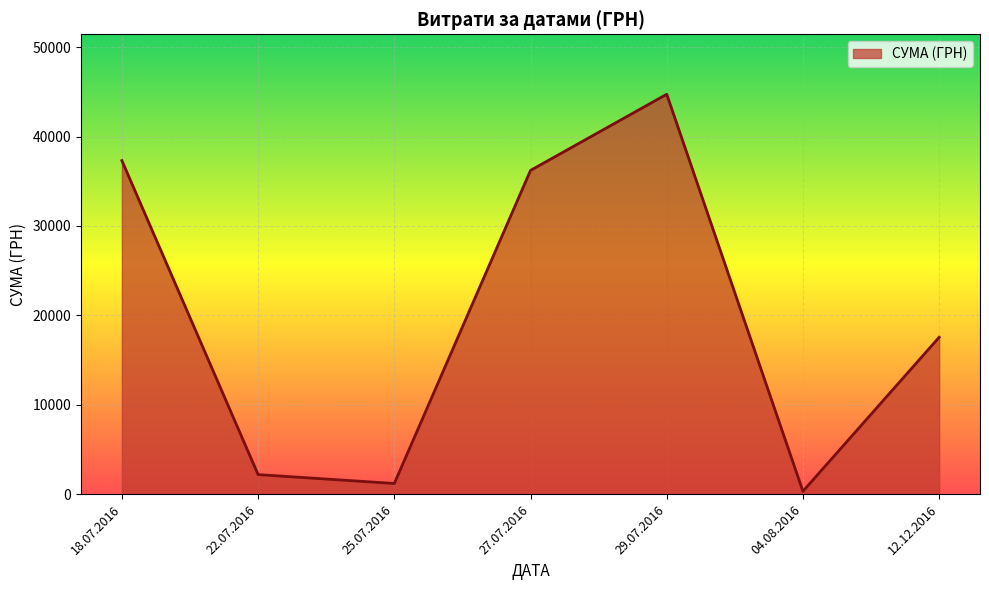

The value at 27.07.2016 is 232.7. True or false?

False